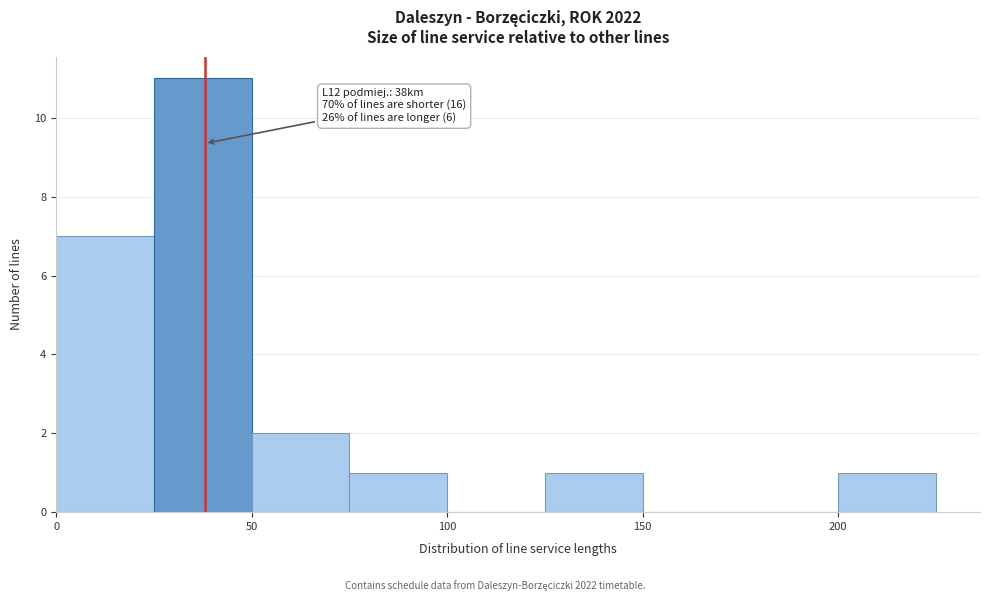

Which range on the x-axis has the tallest bar?

25 to 50